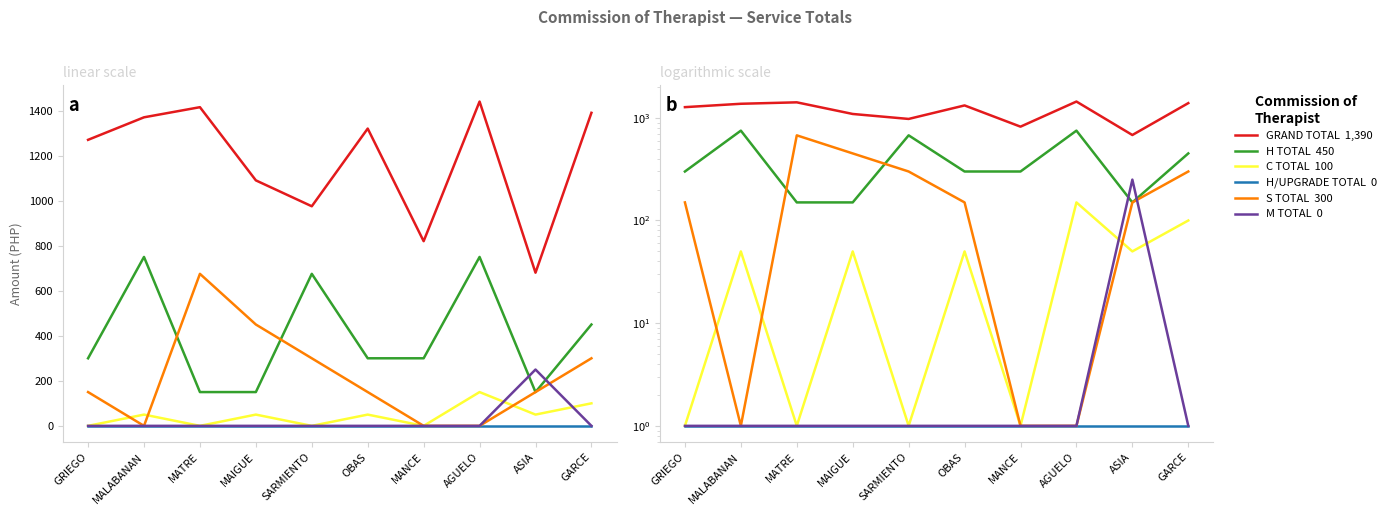

How many lines are shown in the chart?

6